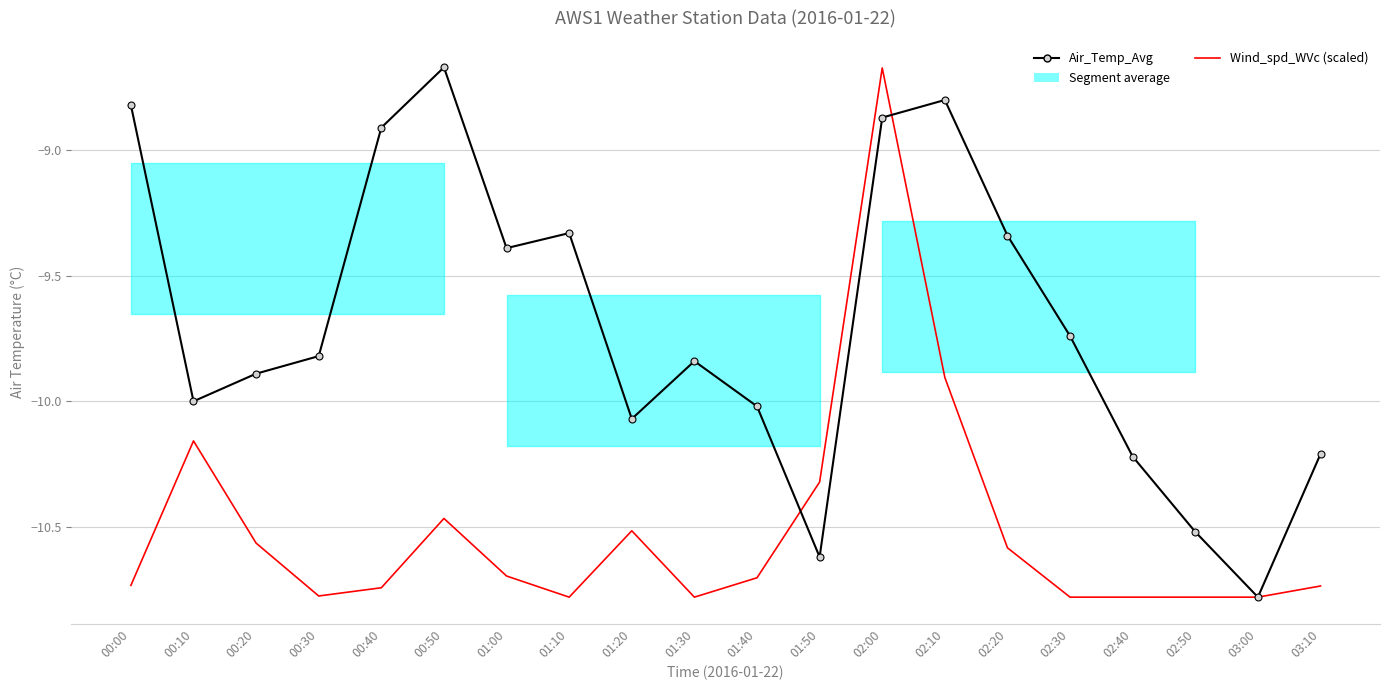

Reading right to left, extract all data points from this chart.

Air_Temp_Avg: 03:10=-10.2	03:00=-10.8	02:50=-10.5	02:40=-10.2	02:30=-9.7	02:20=-9.3	02:10=-8.8	02:00=-8.9	01:50=-10.6	01:40=-10.0	01:30=-9.8	01:20=-10.1	01:10=-9.3	01:00=-9.4	00:50=-8.7	00:40=-8.9	00:30=-9.8	00:20=-9.9	00:10=-10.0	00:00=-8.8
Wind_spd_WVc (scaled): 03:10=-10.7	03:00=-10.8	02:50=-10.8	02:40=-10.8	02:30=-10.8	02:20=-10.6	02:10=-9.9	02:00=-8.7	01:50=-10.3	01:40=-10.7	01:30=-10.8	01:20=-10.5	01:10=-10.8	01:00=-10.7	00:50=-10.5	00:40=-10.7	00:30=-10.8	00:20=-10.6	00:10=-10.2	00:00=-10.7